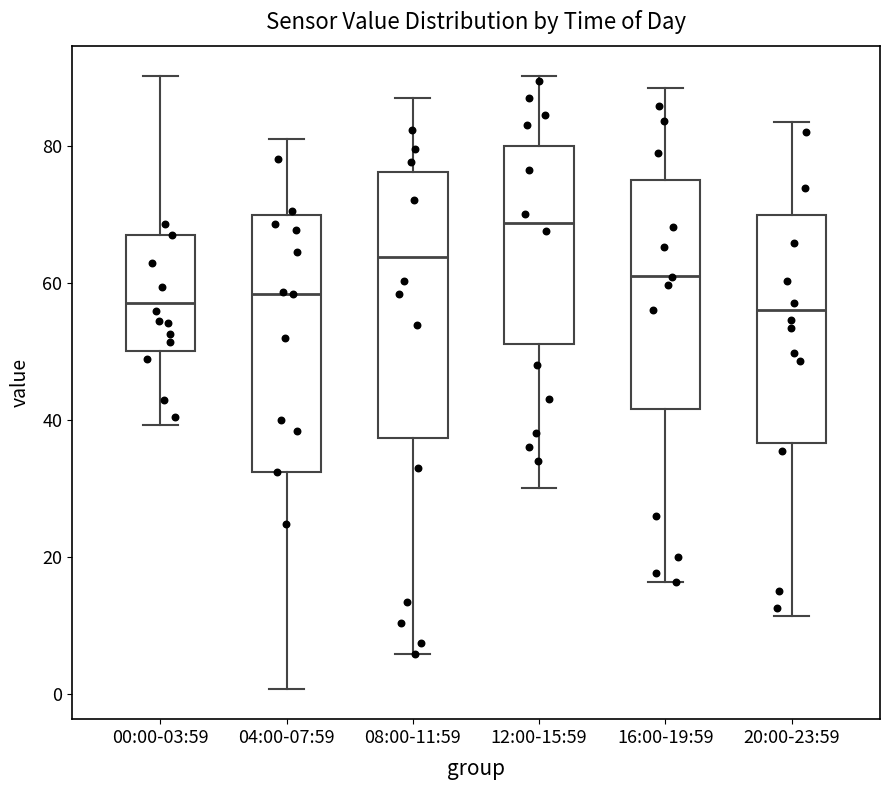

Where does the lower whisker of the box for 00:00-03:59 end on the y-axis? The values are not printed on the chart, so give them approximately, as read against the axis.

40